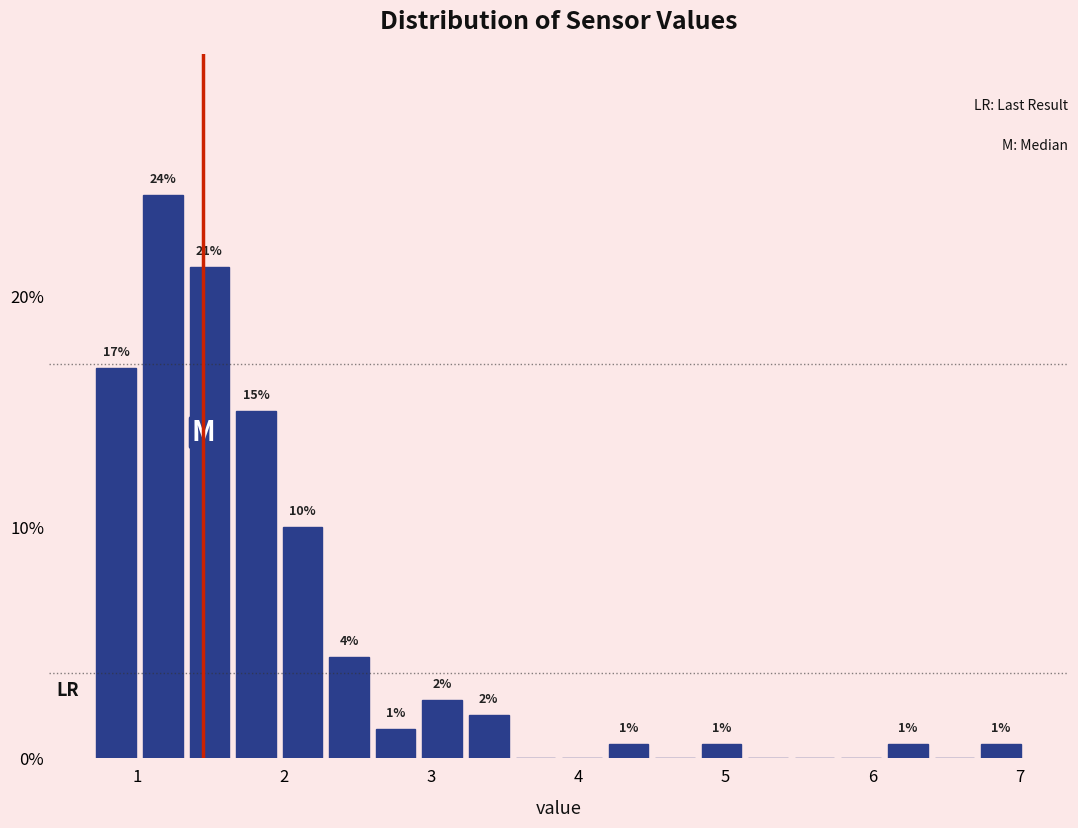

Read against the x-axis, roughly where is the centre of the tallest bar?

1.2